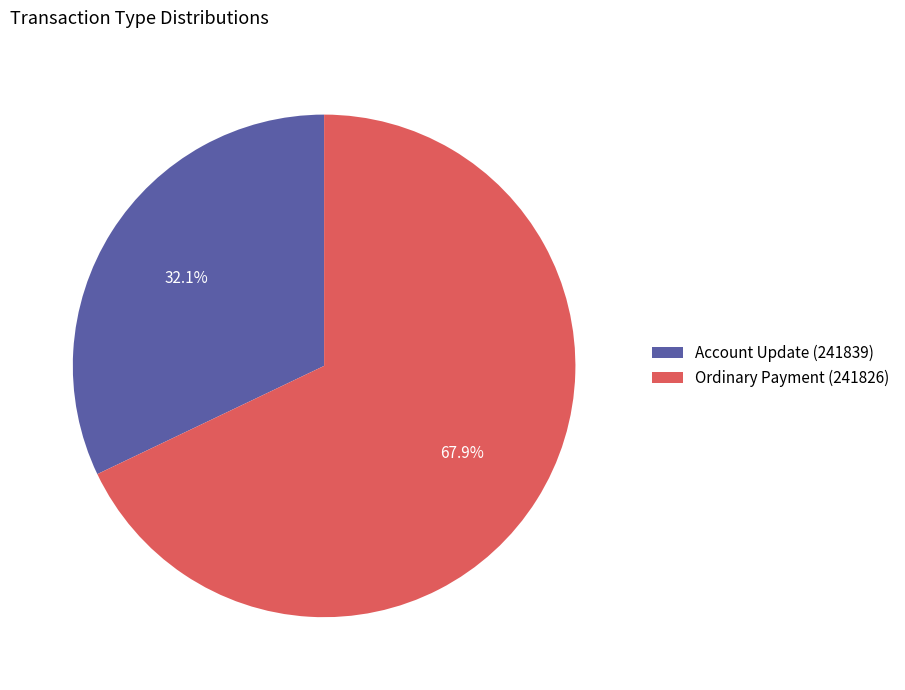

Is the sum of Account Update (241839) and Ordinary Payment (241826) greater than half?

Yes